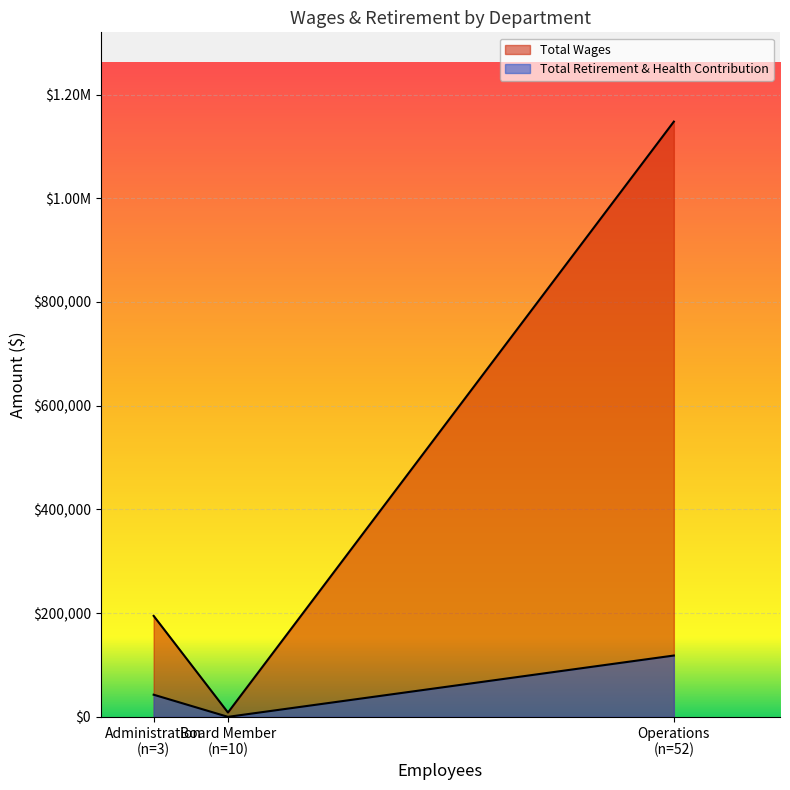

Which has a higher value, Operations or Board Member?

Operations